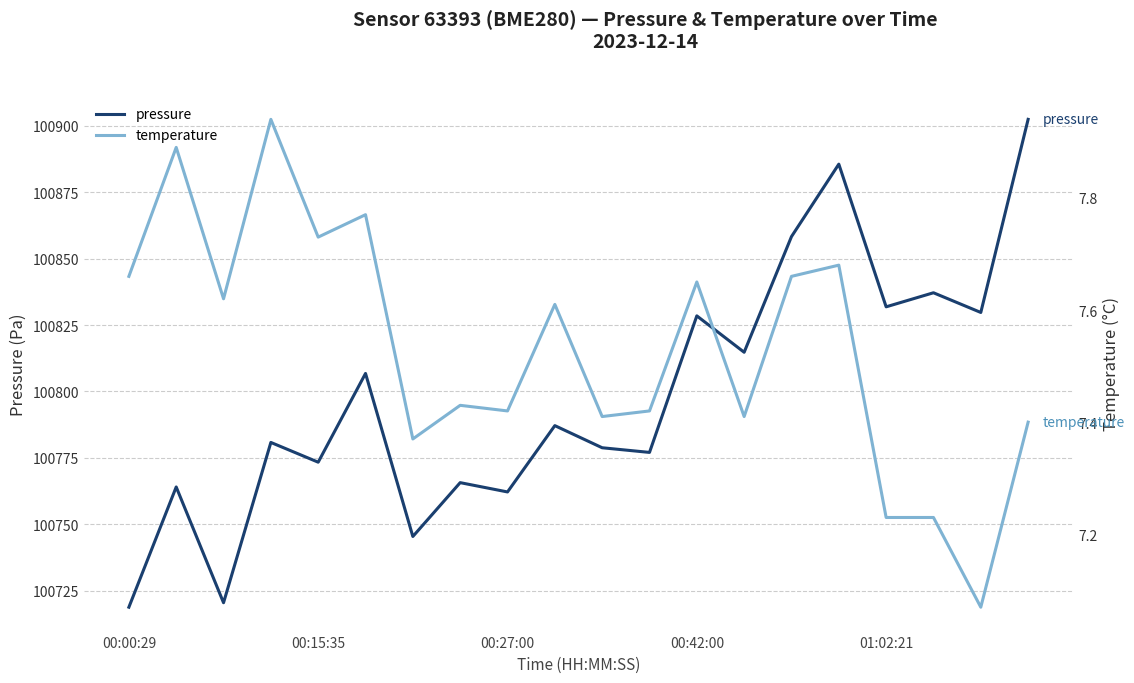

The pressure series shows 25052.2 at 00:42:00. True or false?

False